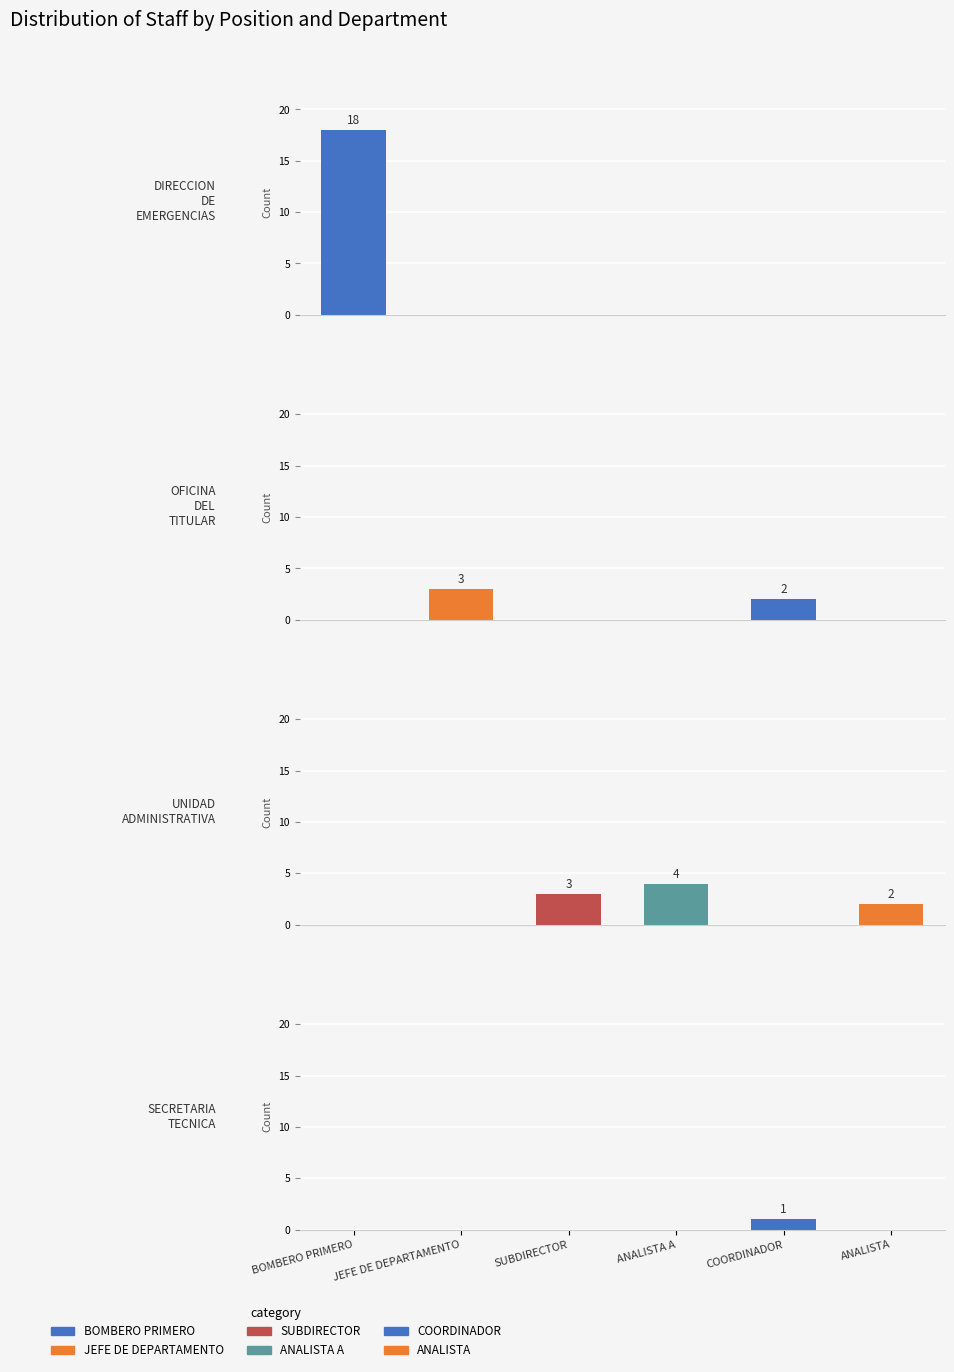

How many groups of bars are there?

4